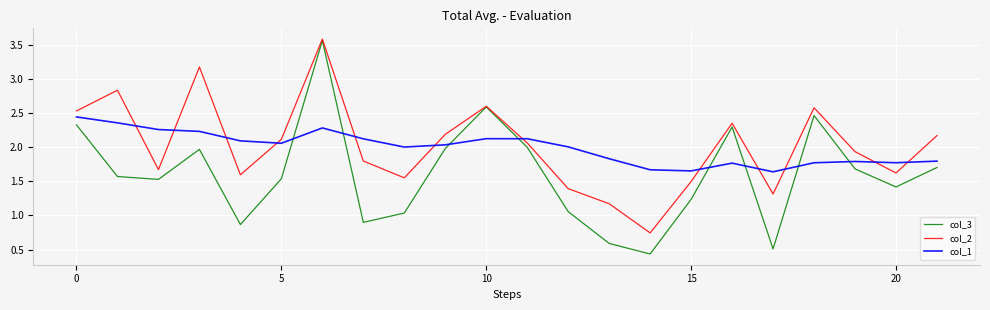

True or false: col_1 and col_3 intersect in this chart.

True